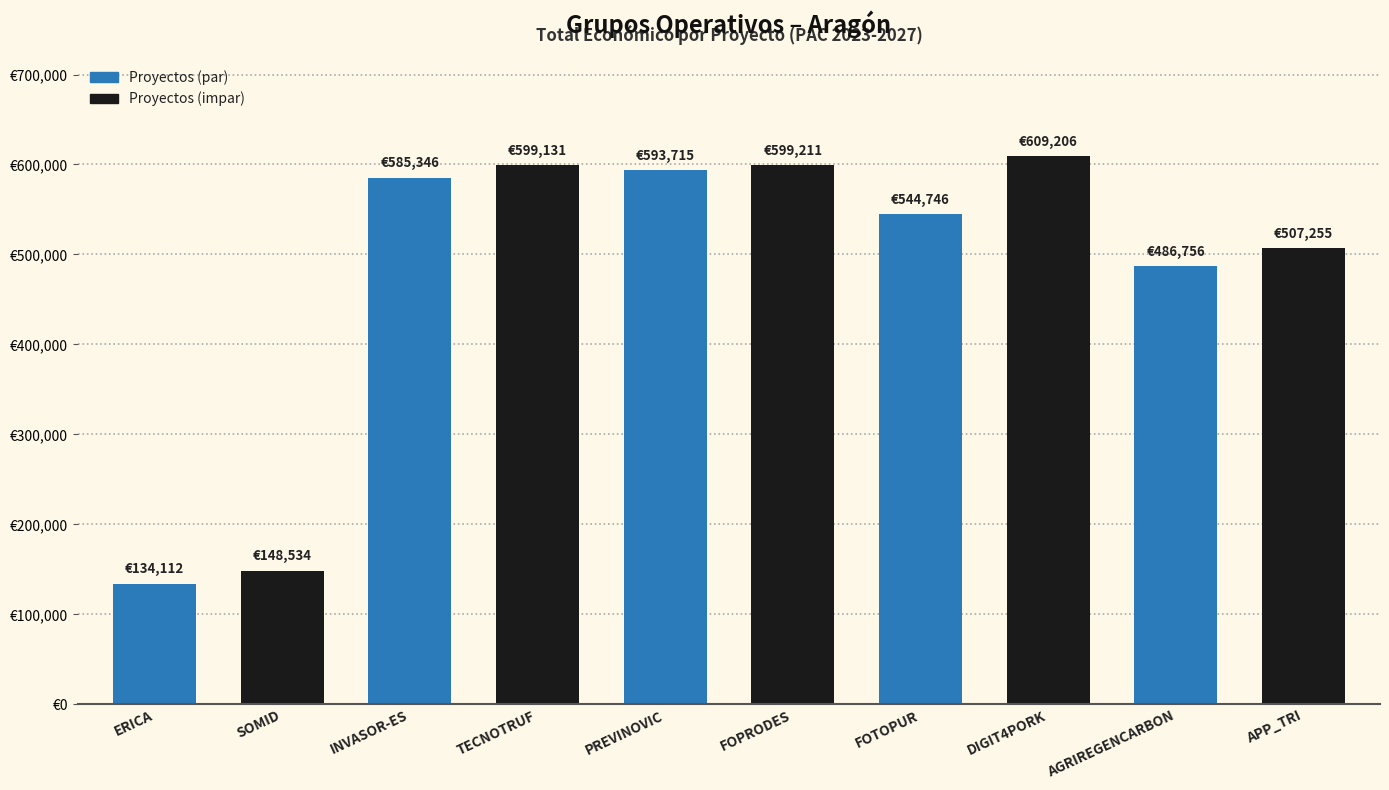

True or false: the data shows 609206 at DIGIT4PORK.

True